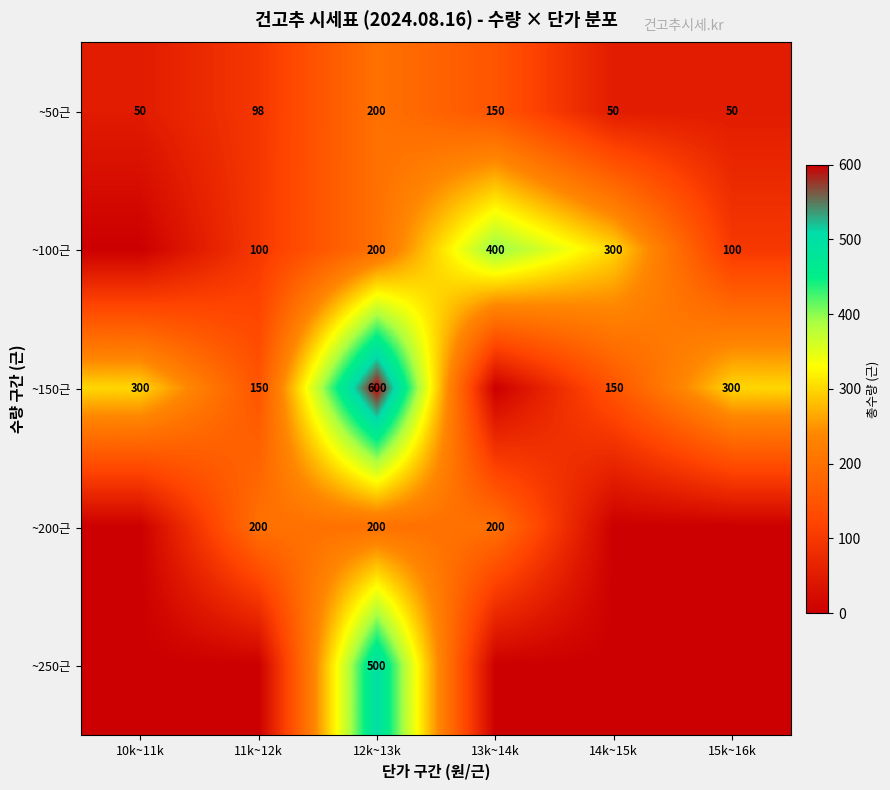

What is the maximum value for ~50근?

200